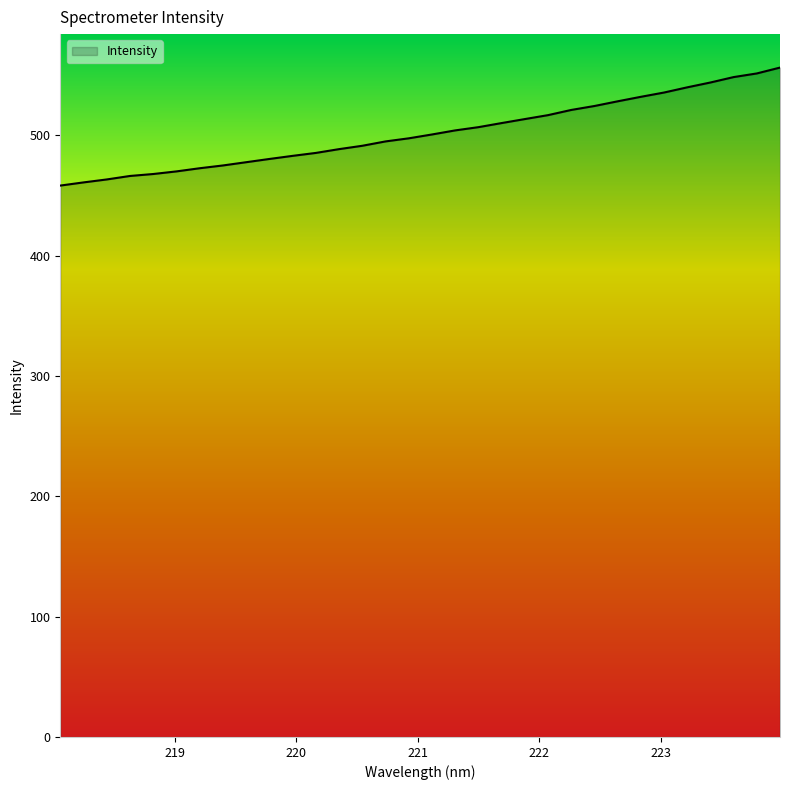

What is the minimum value shown in the chart?

458.3